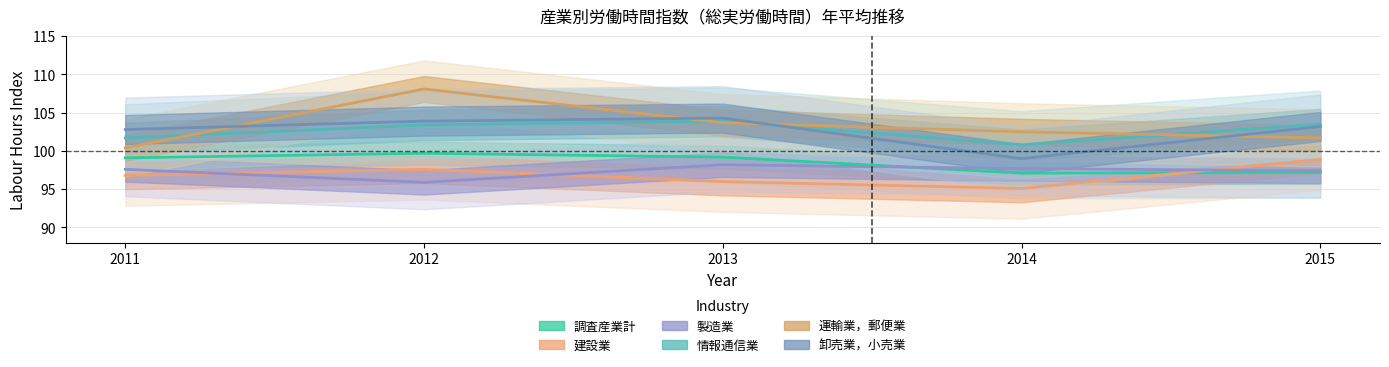

What is the difference between the second highest and second lowest values in the 製造業 series?

0.3